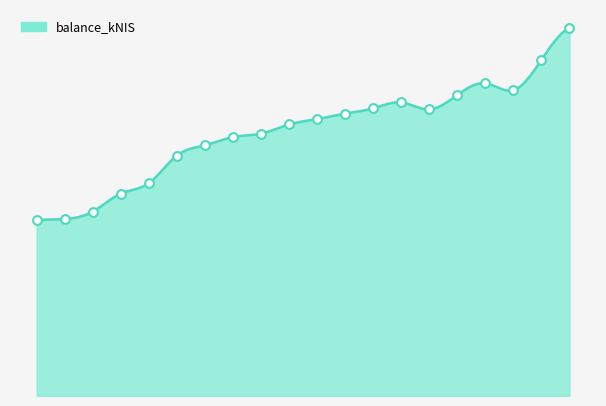

Approximately how many times larger is the value at 2015-11 compared to 2016-03?

1.0